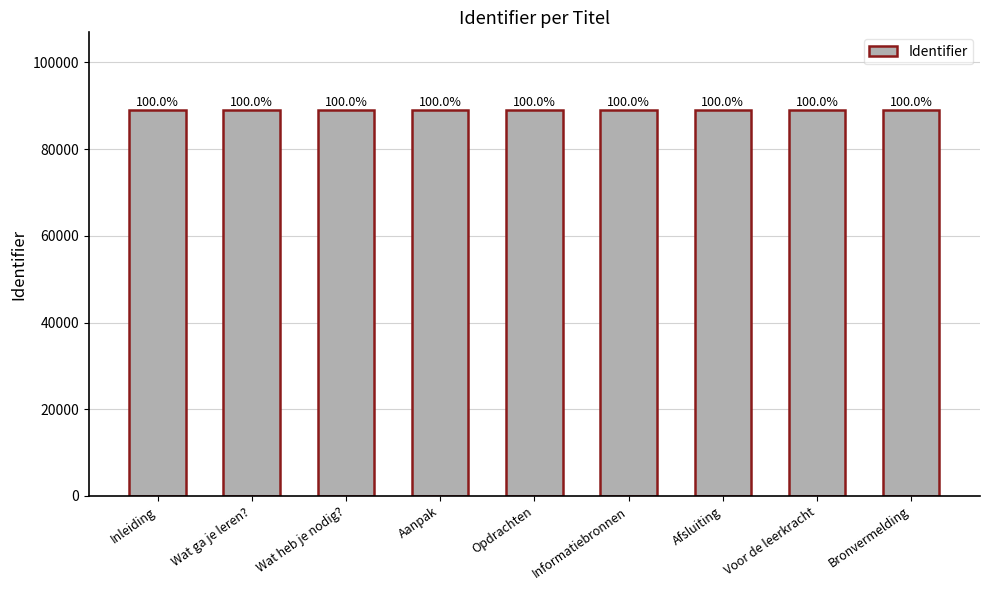

How many bars are there in total?

9